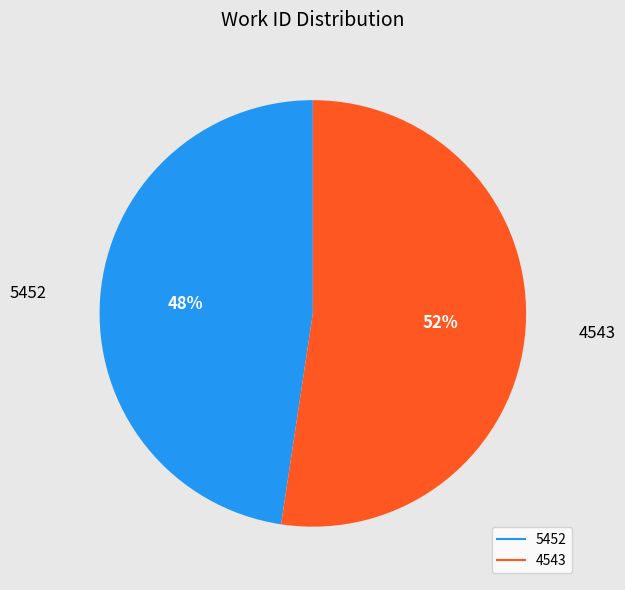

How many slices are in this pie chart?

2